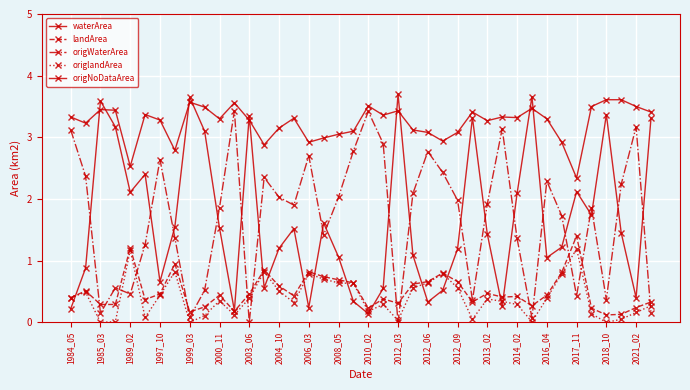

Which series has the largest total across all categories?

waterArea